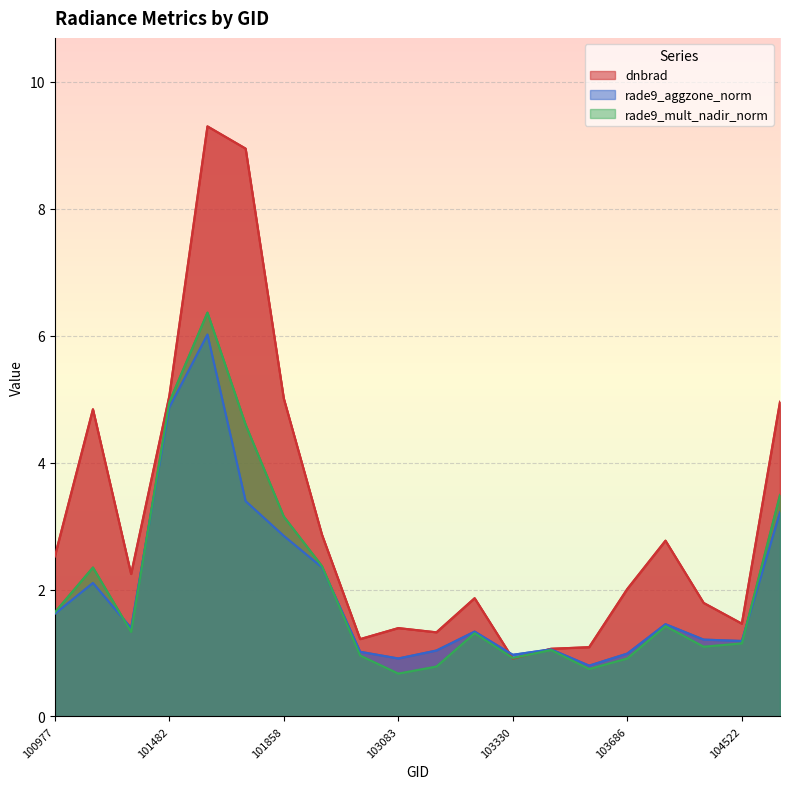

How many data points in rade9_aggzone_norm are less than 1?

4